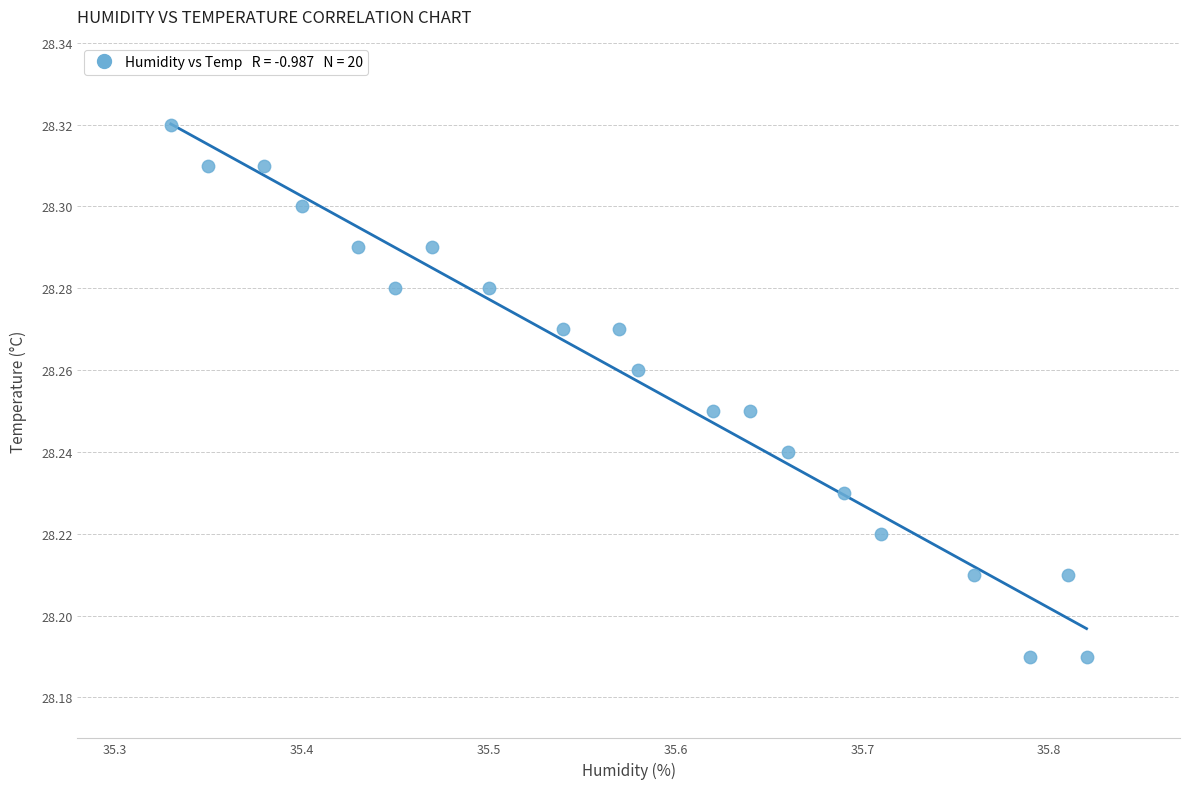

What is the range of X values (max minus min)?

0.5